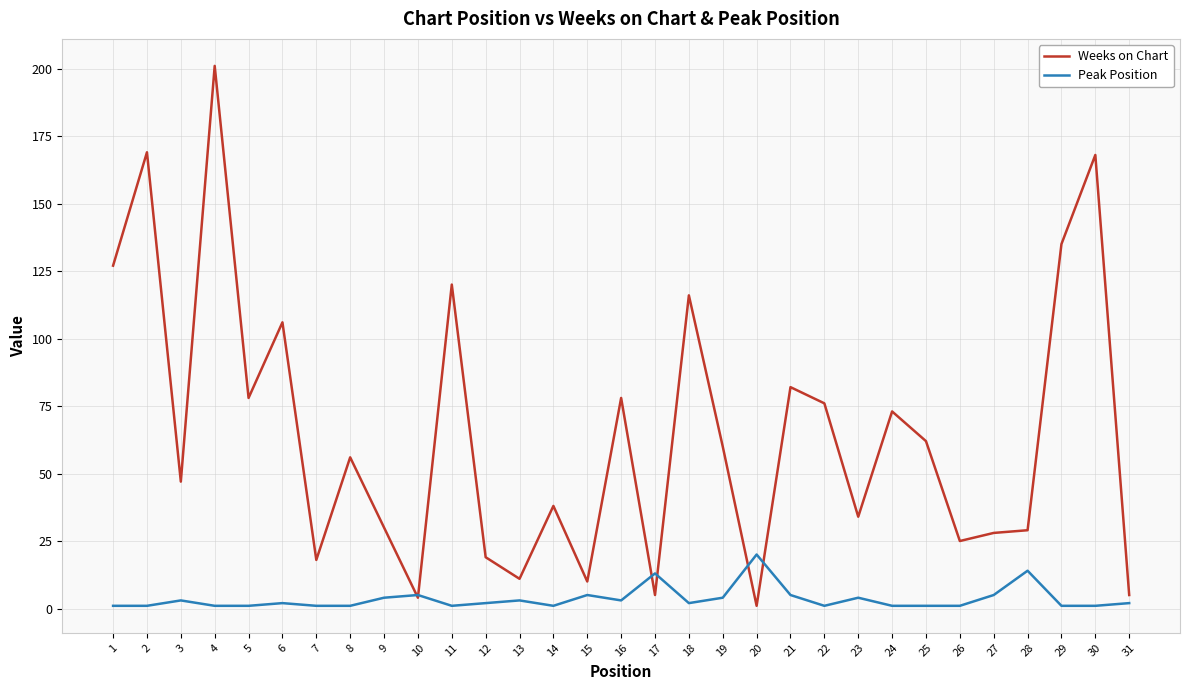

How many distinct data groups are displayed?

2